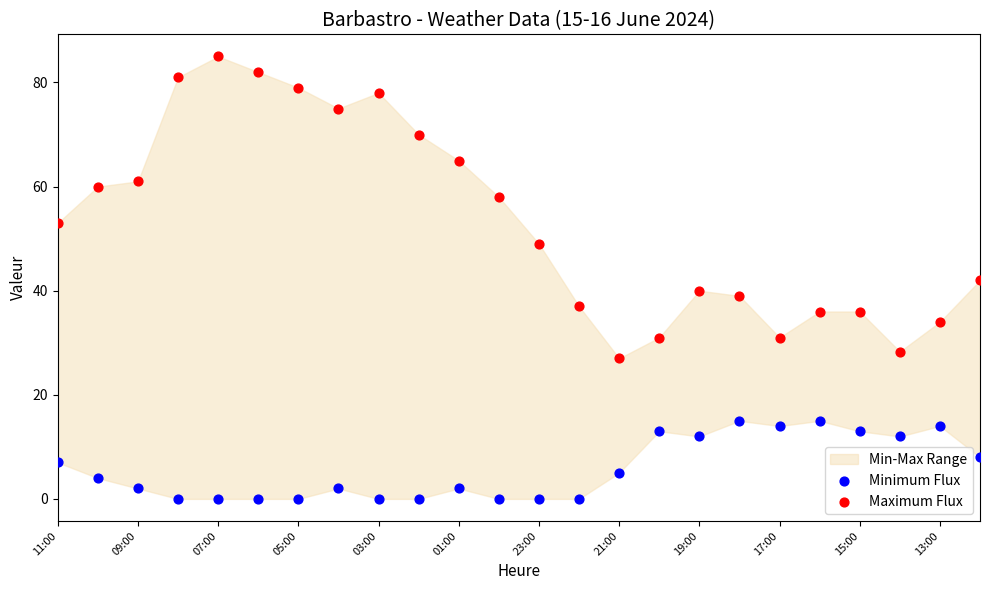

Which series has the largest Y range (max minus min)?

Maximum Flux